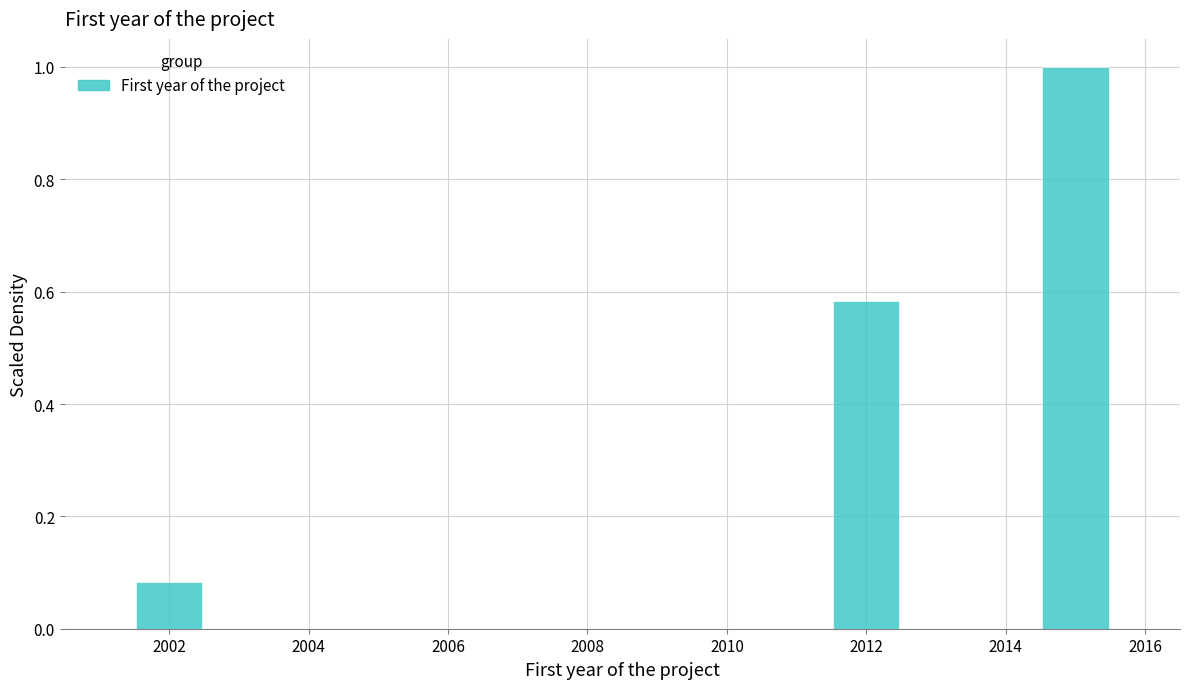

Which range on the x-axis has the tallest bar?

2014.5 to 2015.5